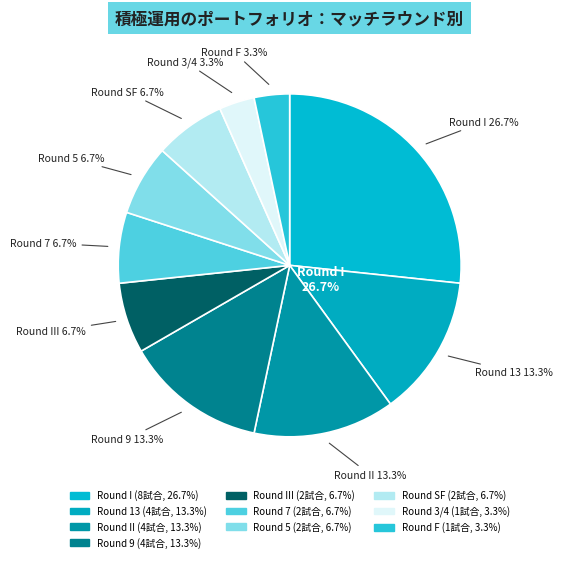

Does F represent more than half of the total?

No